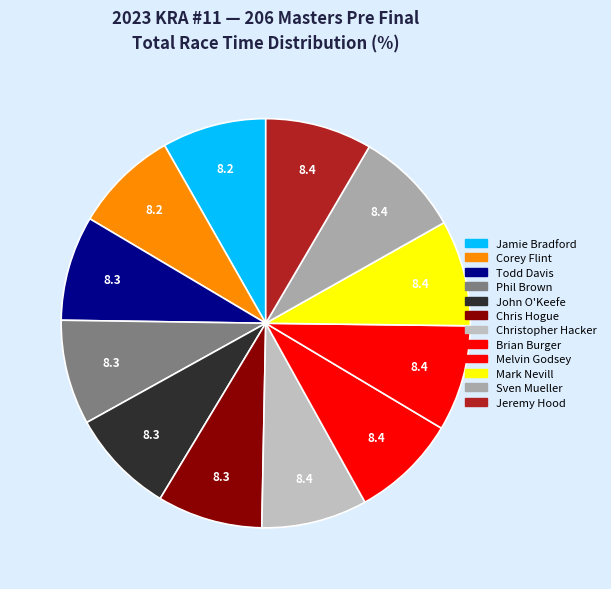

How many segments does this pie chart have?

12